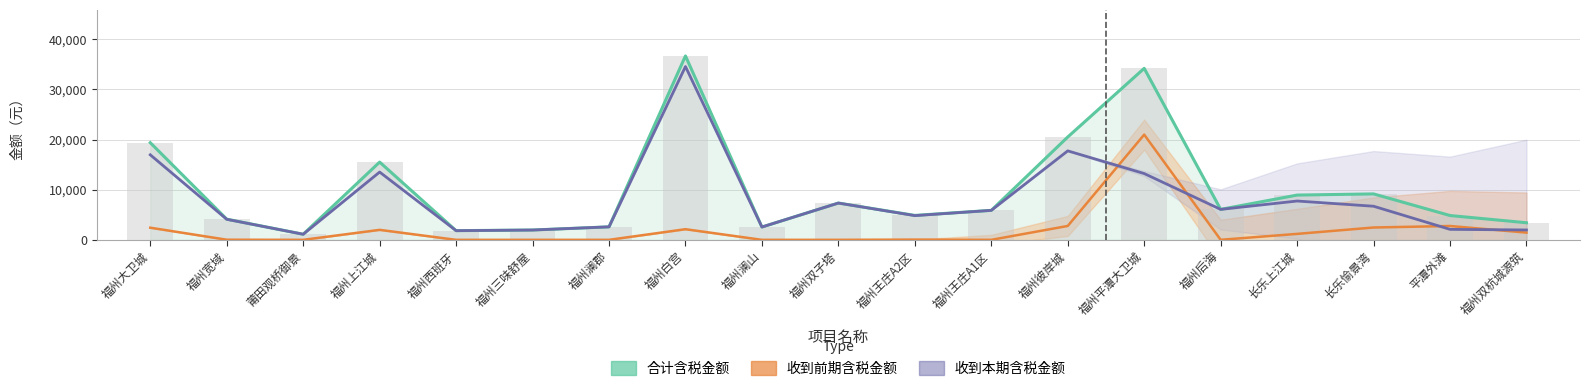

The 收到本期含税金额 series shows 18685.9 at 福州上江城. True or false?

False